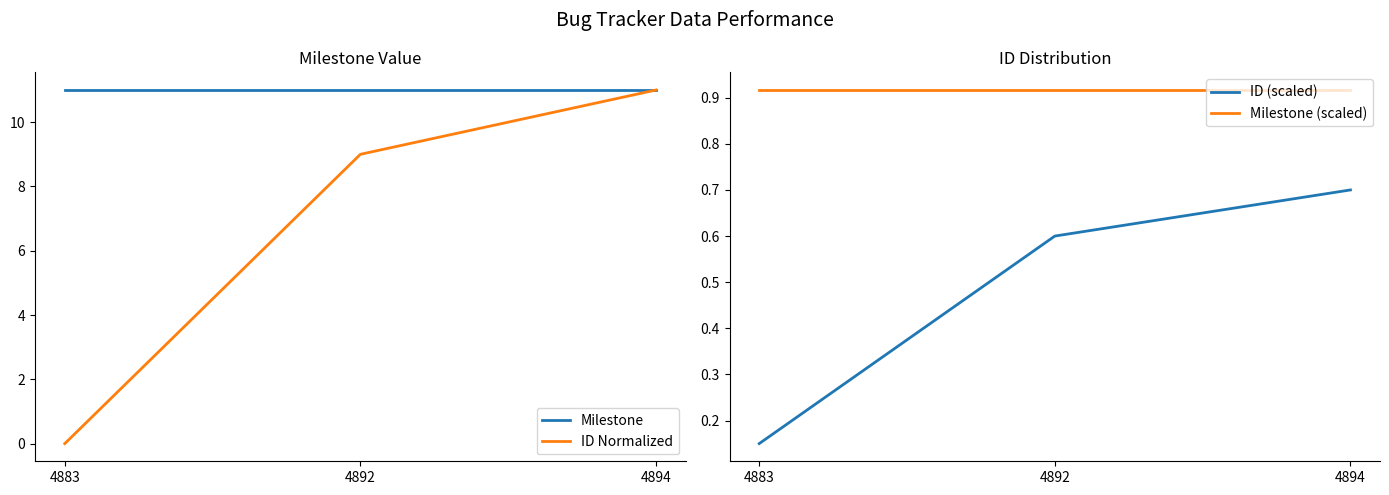

What is the sum of all ID Normalized values?

20